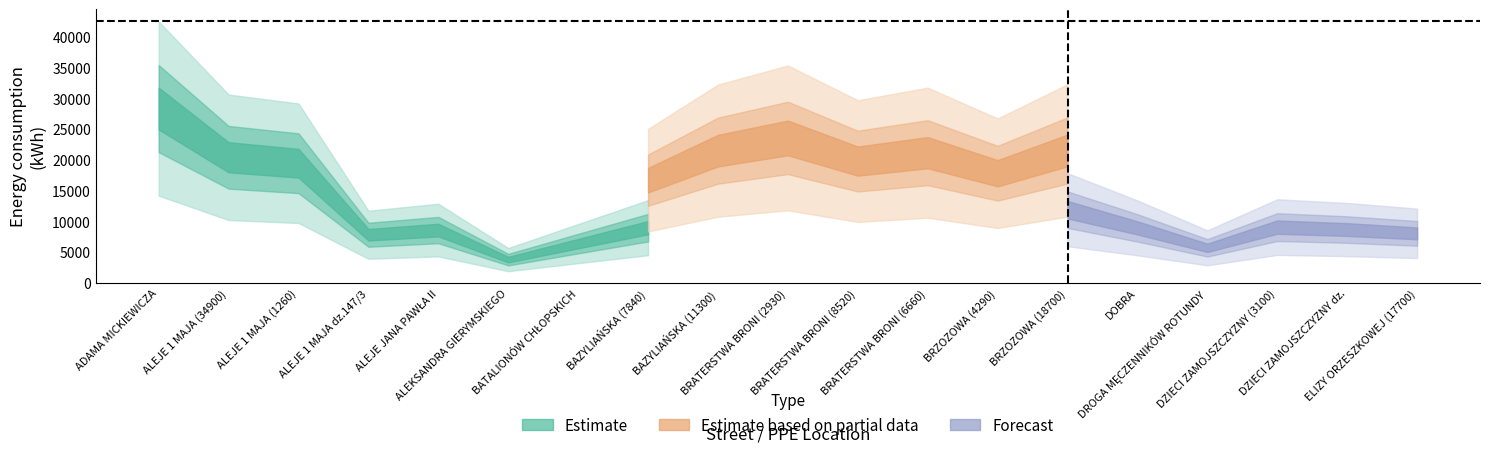

At which label does Estimate based on partial data first exceed 14800?

BAZYLIAŃSKA (11300)